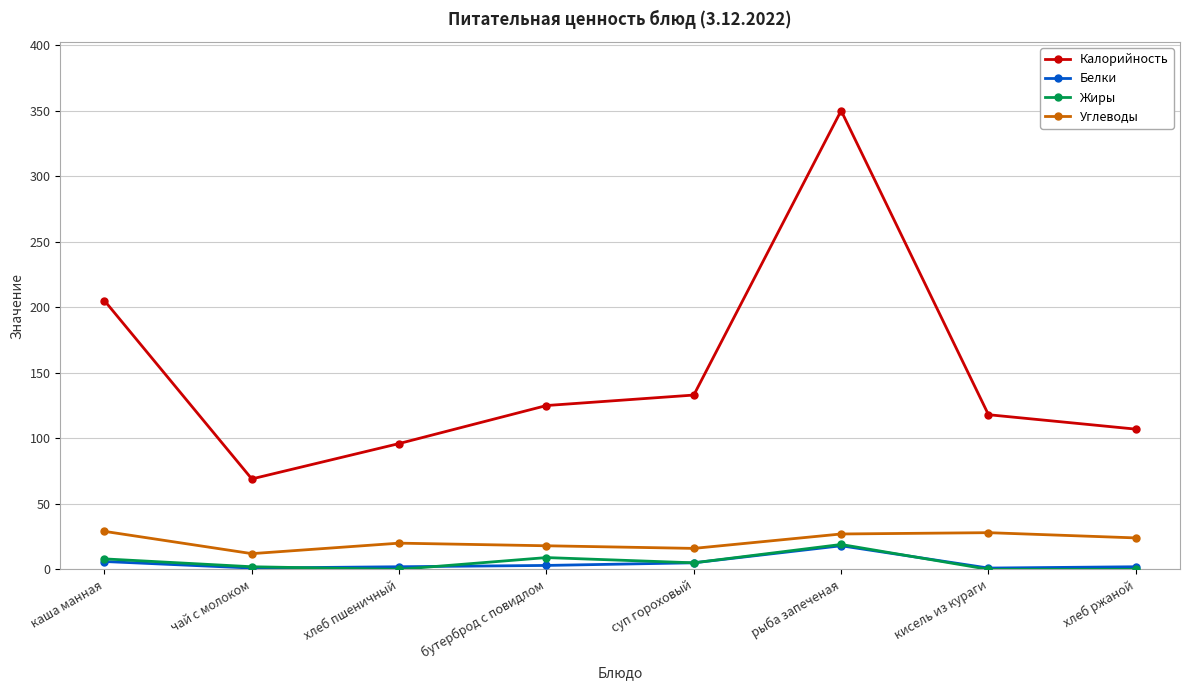

What is the difference between the maximum and minimum values in the Углеводы series?

17